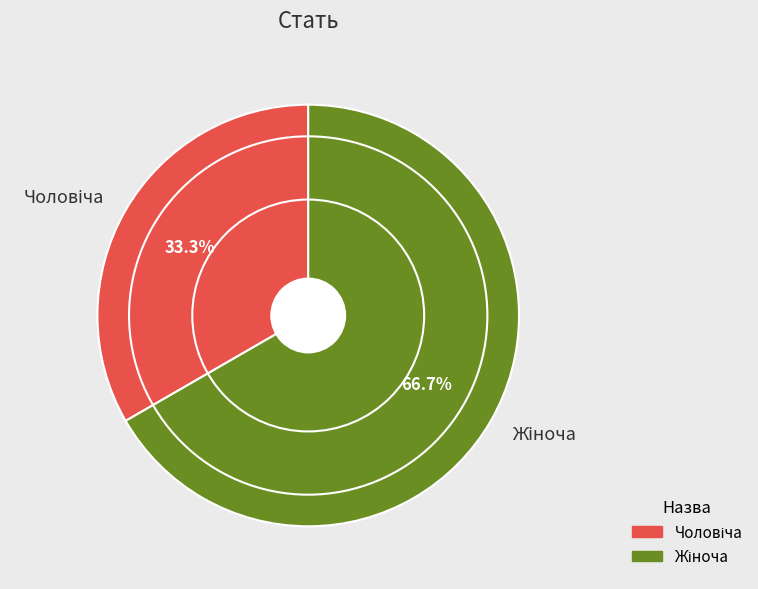

Is there any slice that represents more than half of the pie?

Yes